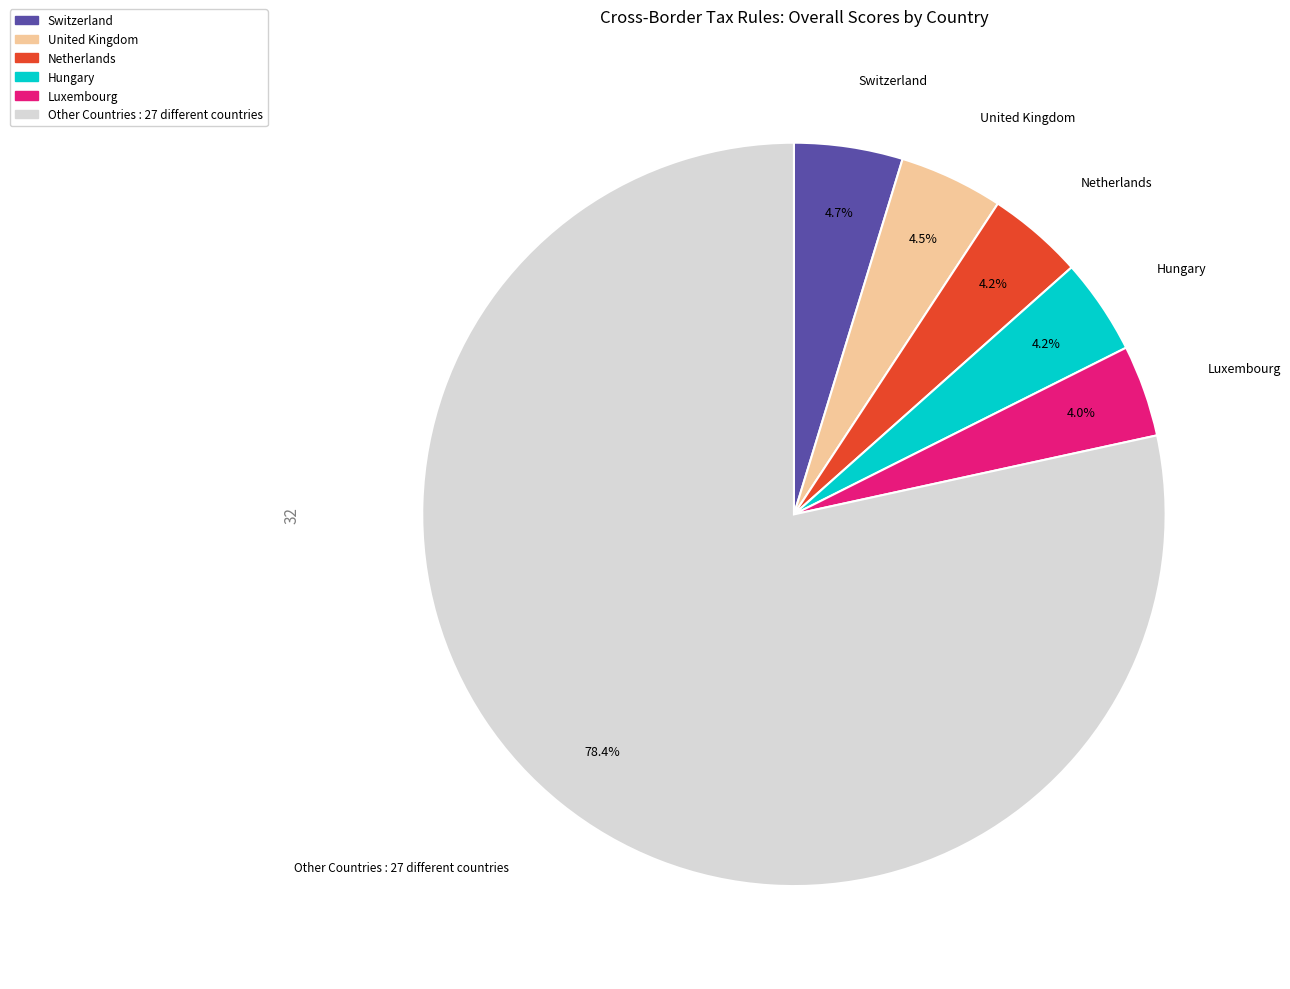

Does any single category account for the majority?

Yes